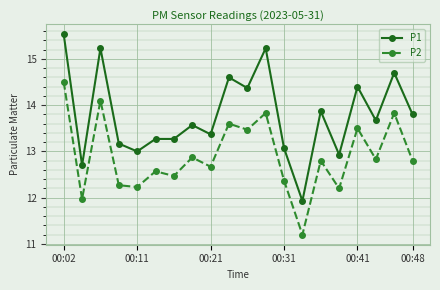

Which series has the widest spread of values?

P1